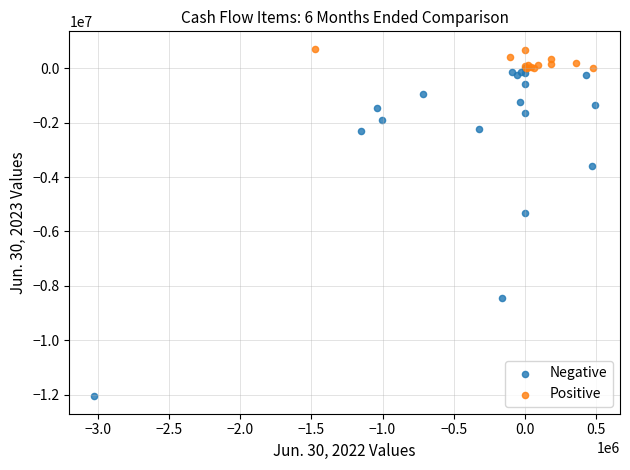

Which series has the largest Y range (max minus min)?

Negative